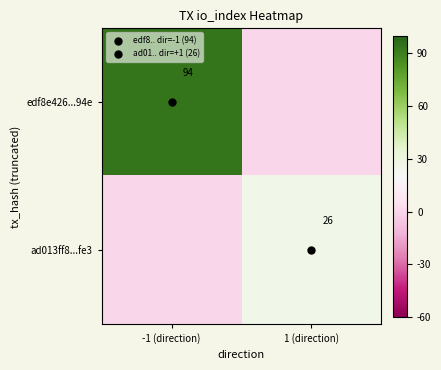

Is it true that edf8e426...94e equals -45 at 1 (direction)?

False